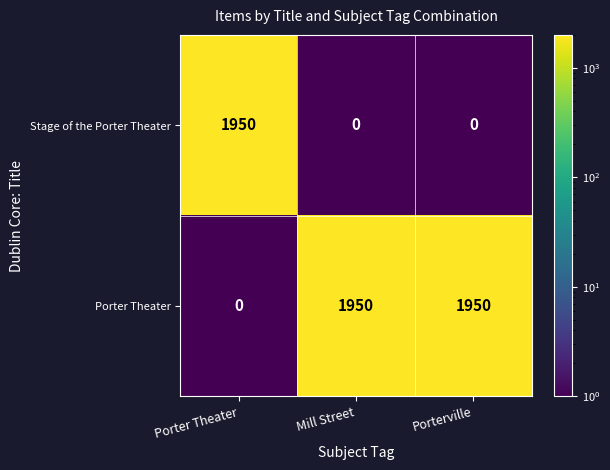

Count the number of data series in this chart.

2